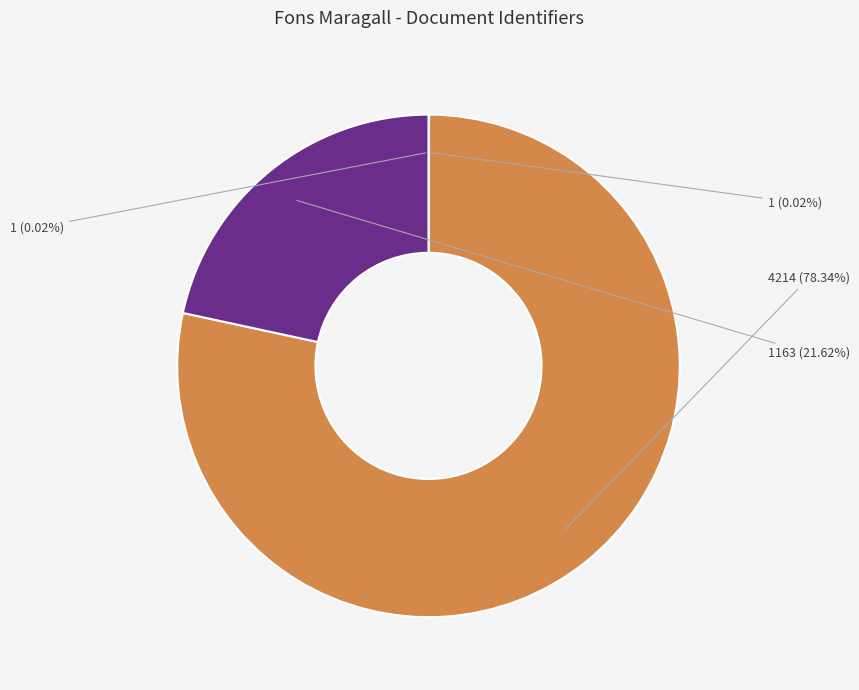

Is there any slice that represents more than half of the pie?

Yes